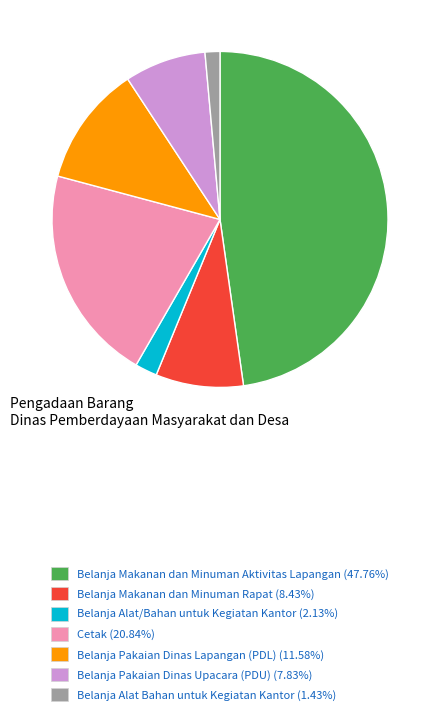

How many segments does this pie chart have?

7